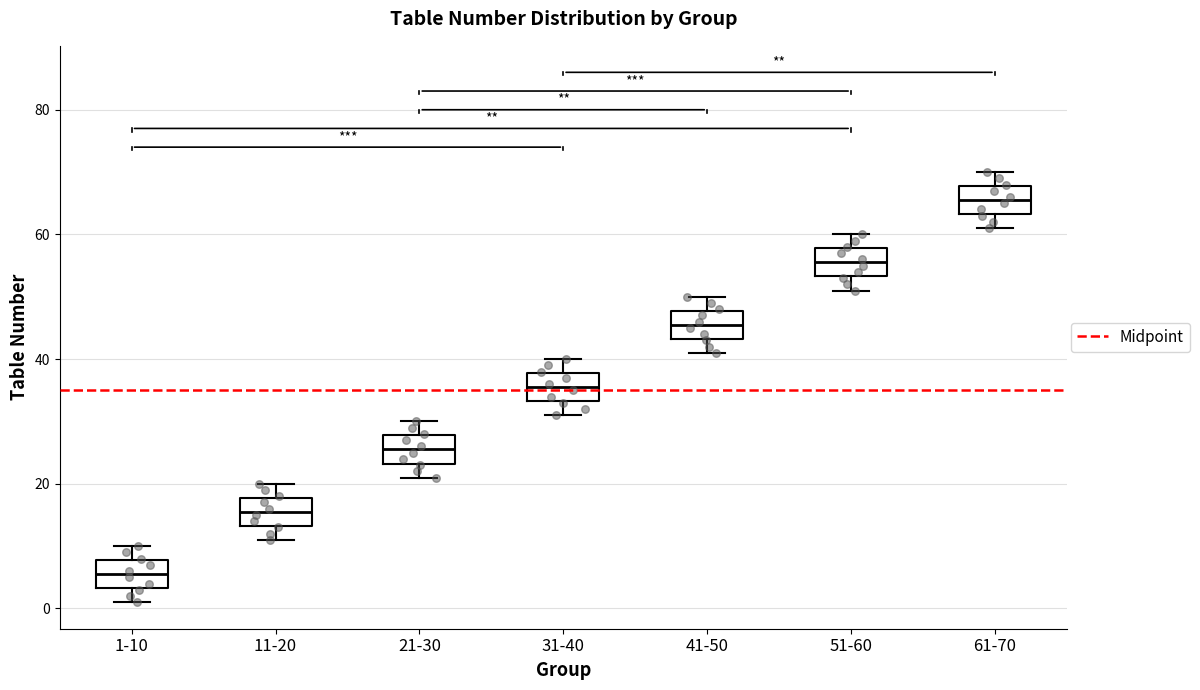

Which box has the lowest median line?

1-10